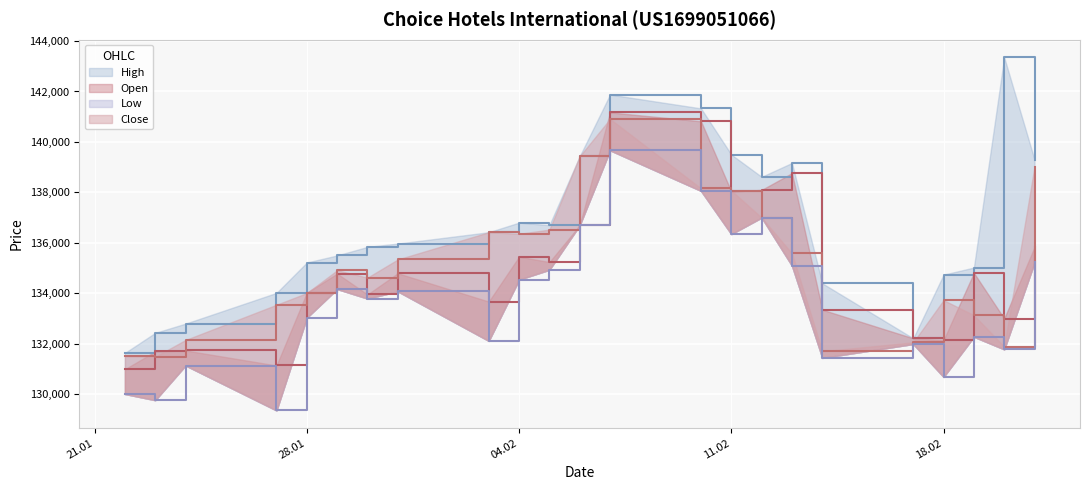

Is it true that High equals 135966 at 31.01.2025?

True